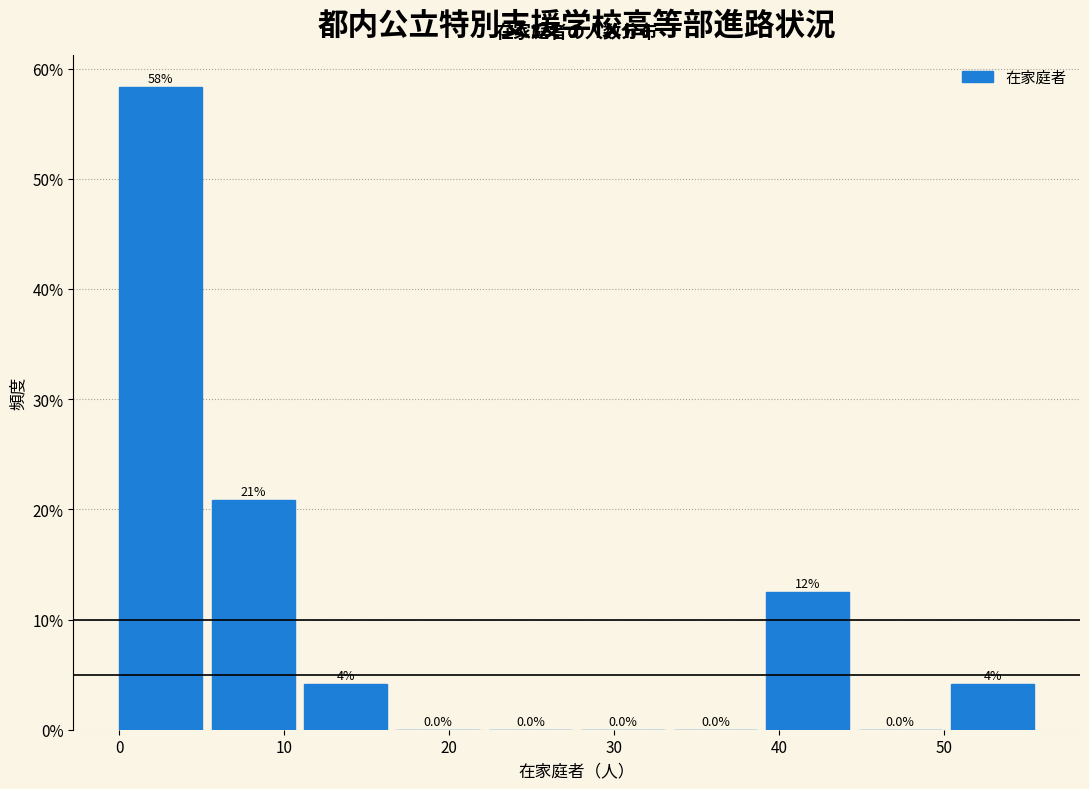

Over which range of the x-axis is the bar tallest?

0.0 to 5.6